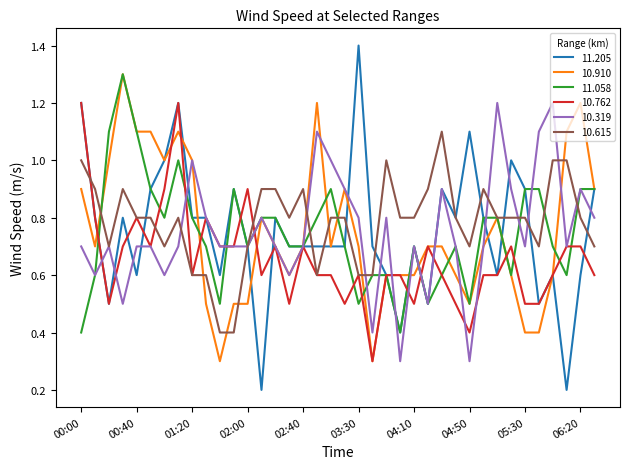

Which series has the widest spread of values?

11.205